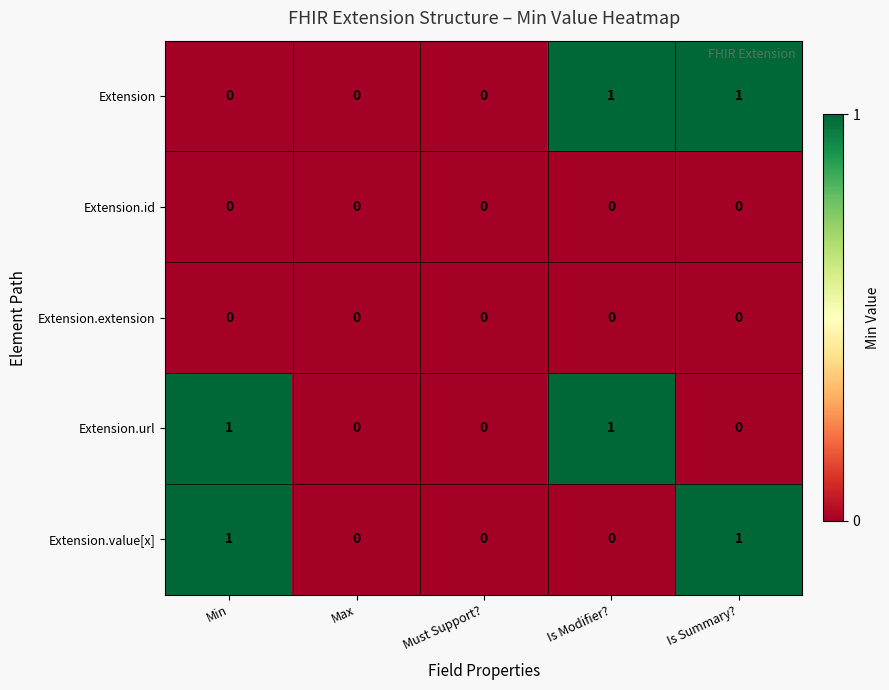

Is it true that Extension equals 0 at Min?

True